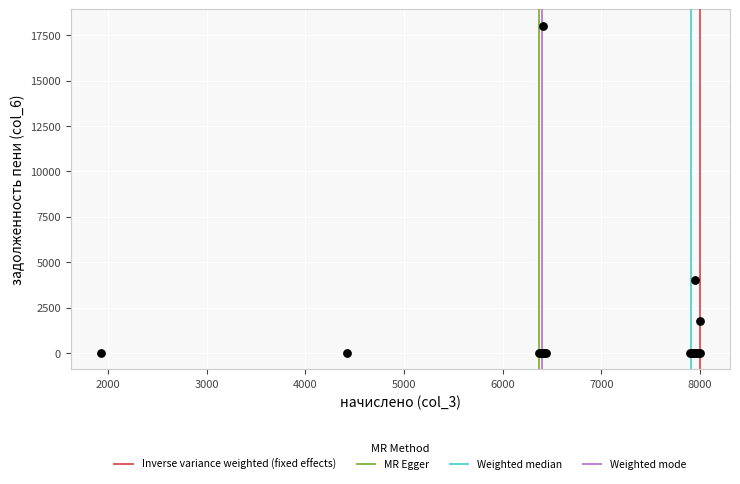

What Y value in the scatter plot is closest to 9009?

4026.5